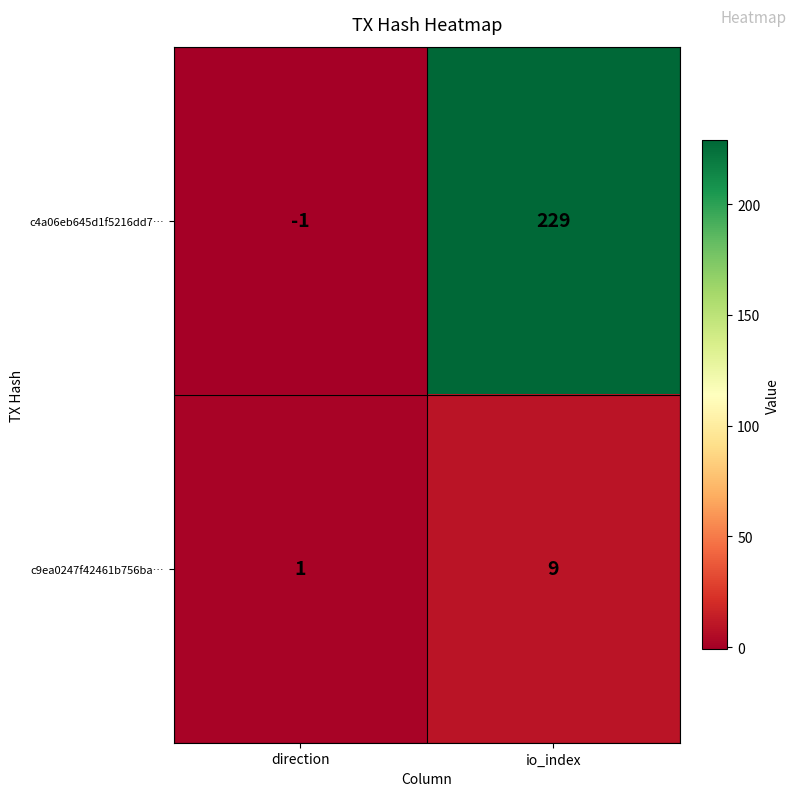

Which category has the lowest value in the c9ea0247f42461b756ba… series?

direction